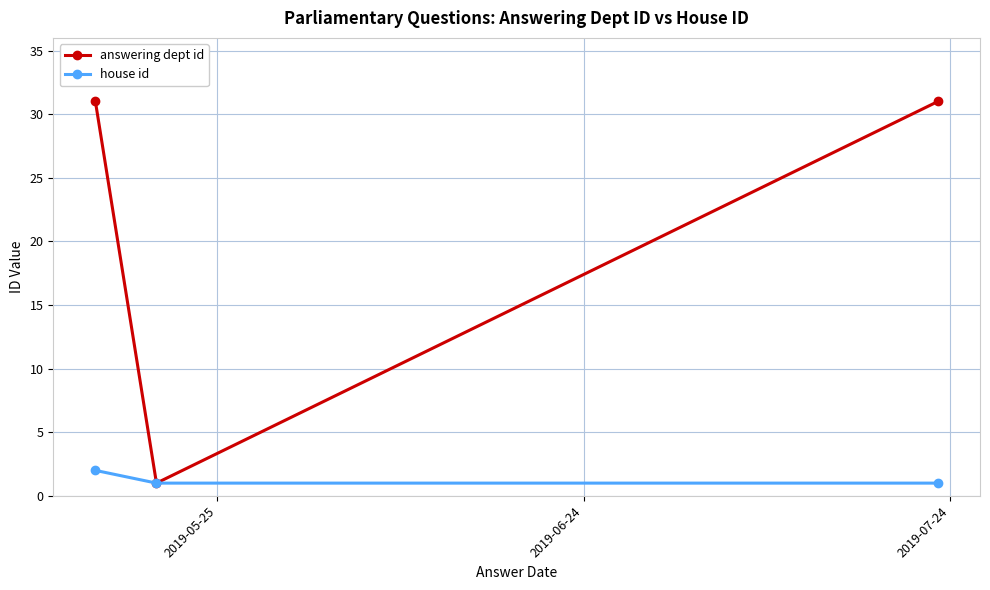

What is the minimum value for answering dept id?

1